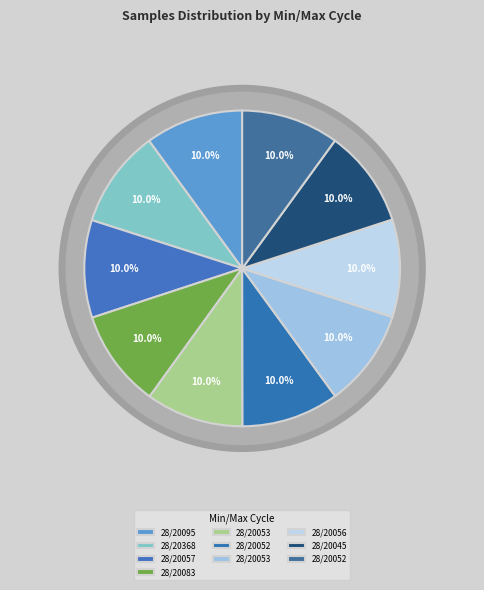

Count the number of slices in the pie.

10